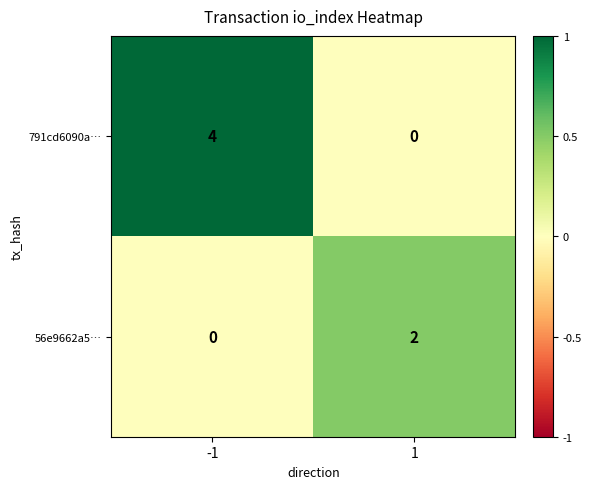

What is the difference between the 791cd6090a… values at 1 and -1?

4